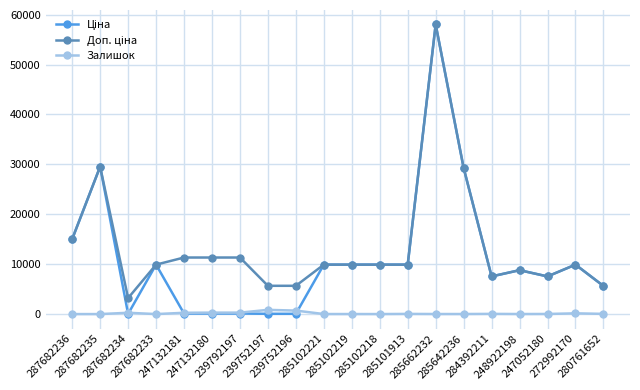

What is the greatest value displayed?

58037.0